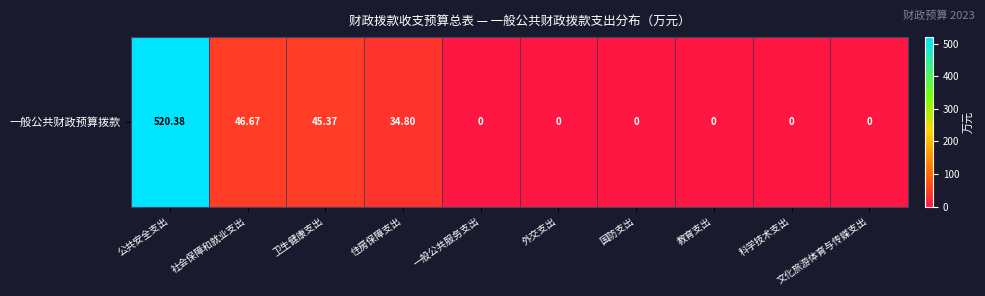

How many values exceed 0?

4